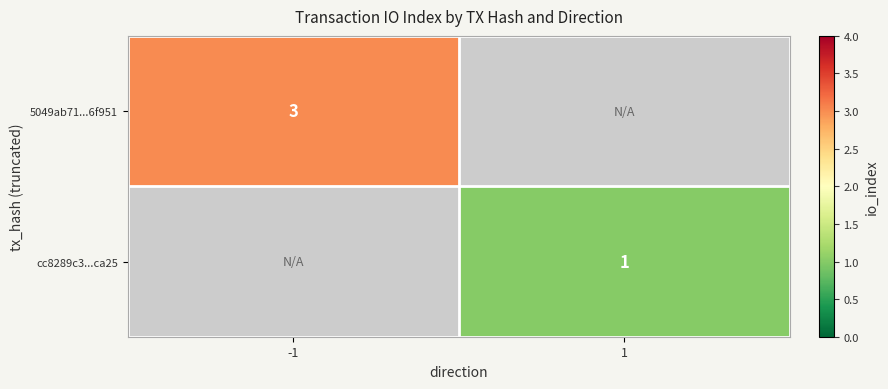

True or false: cc8289c3...ca25 has a value of 1 at 1.

True